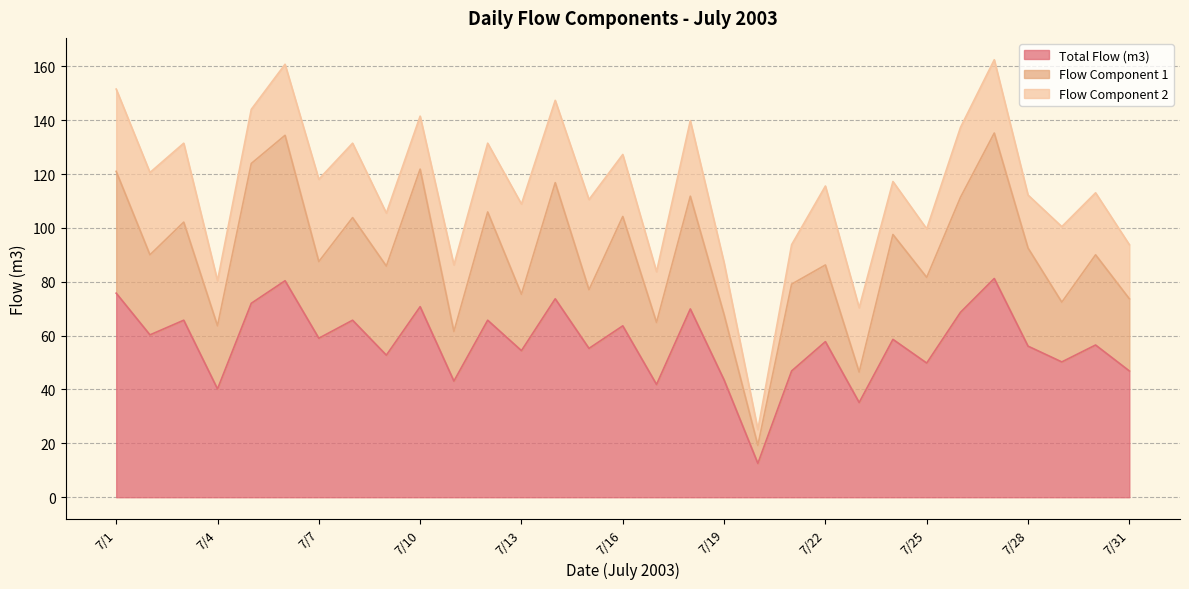

What is the value of the Flow Component 2 point at the 7th from the left?

30.6